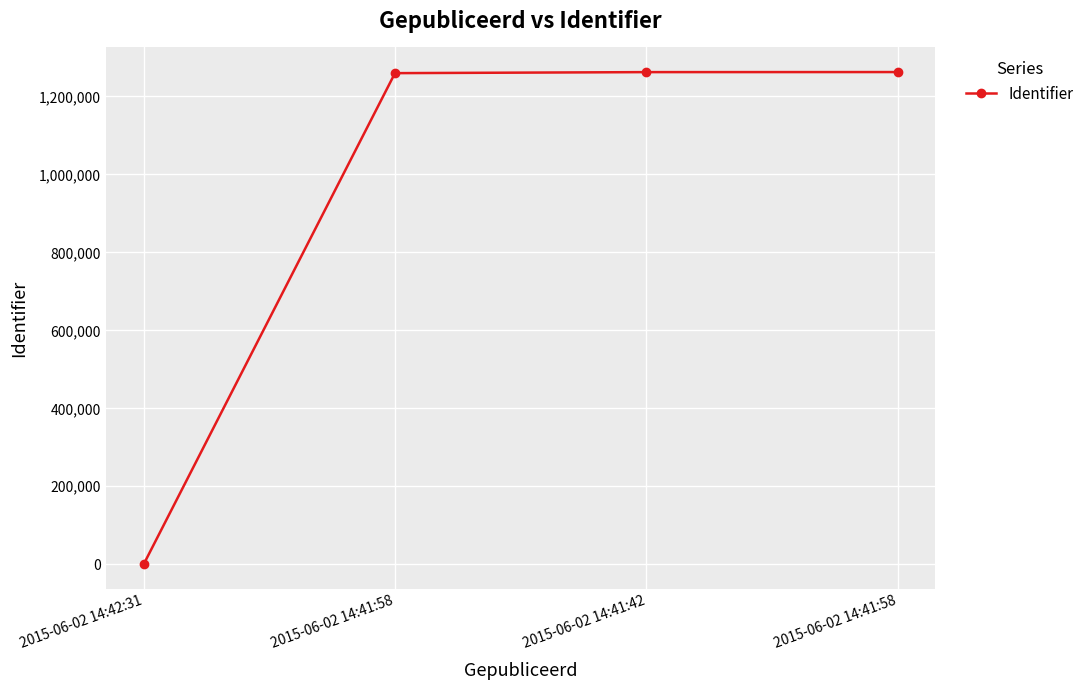

What is the difference between the values at 2015-06-02 14:41:58 and 2015-06-02 14:42:31?

1259634